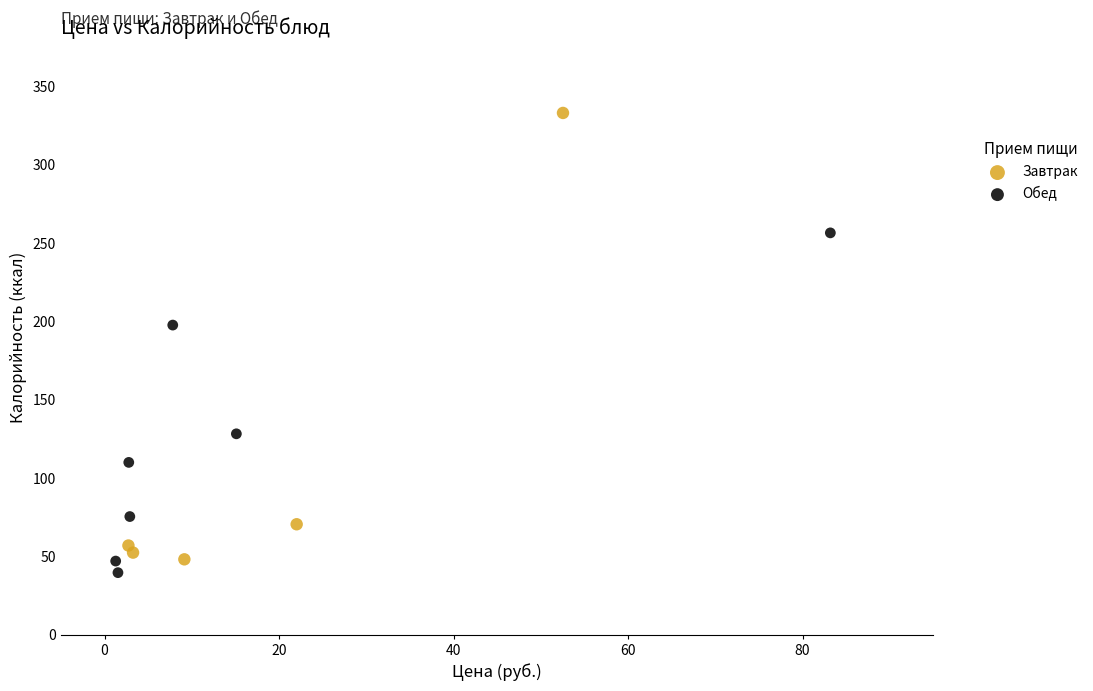

Which series reaches the maximum Y coordinate?

Завтрак